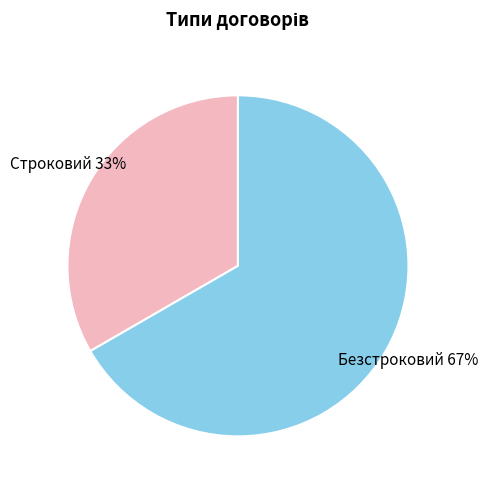

To the nearest percent, what is the average slice percentage?

50%